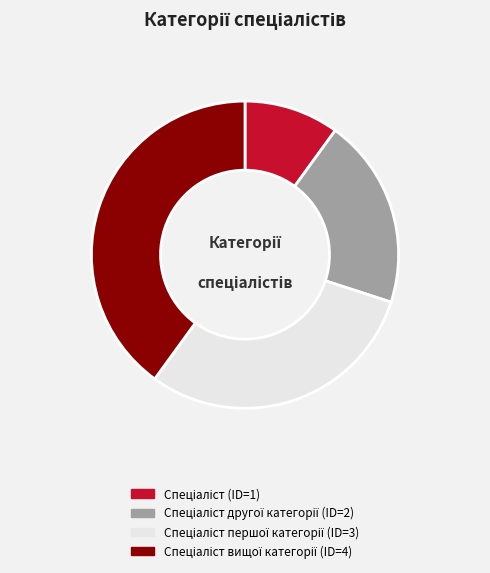

Is there any slice that represents more than half of the pie?

No